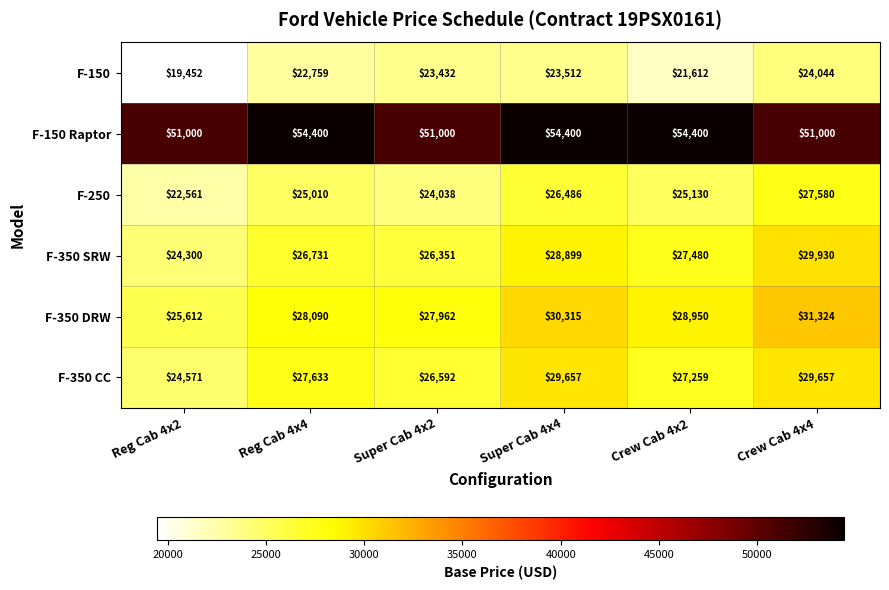

What is the difference between the maximum and minimum values in the F-250 series?

5019